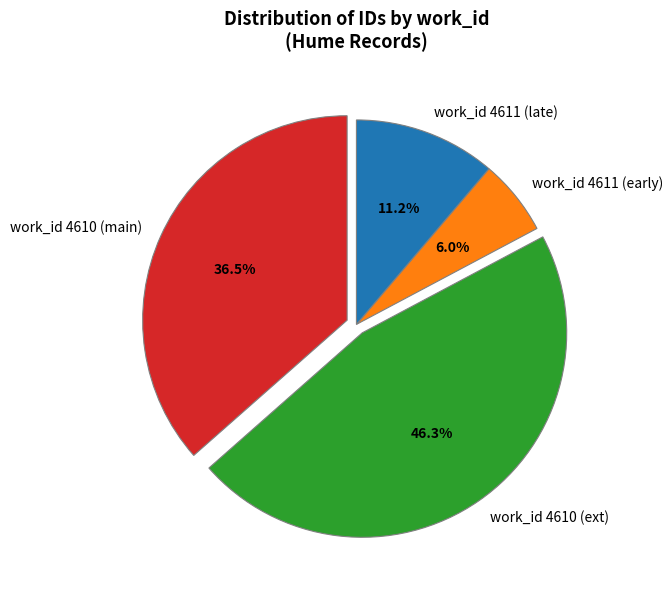

How many segments does this pie chart have?

4